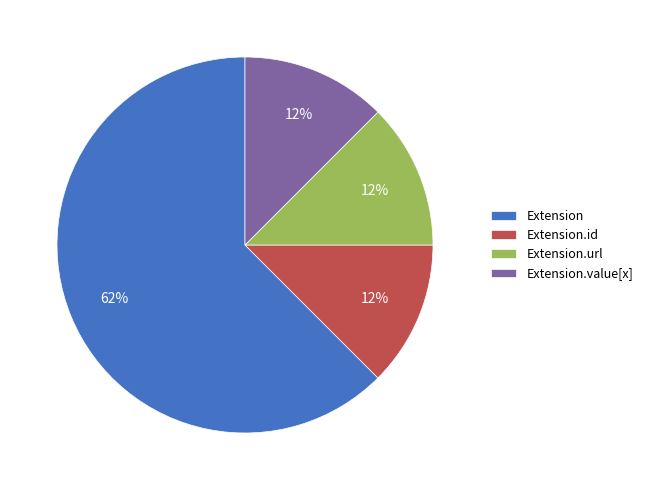

The Extension.url slice represents 5% of the pie. True or false?

False